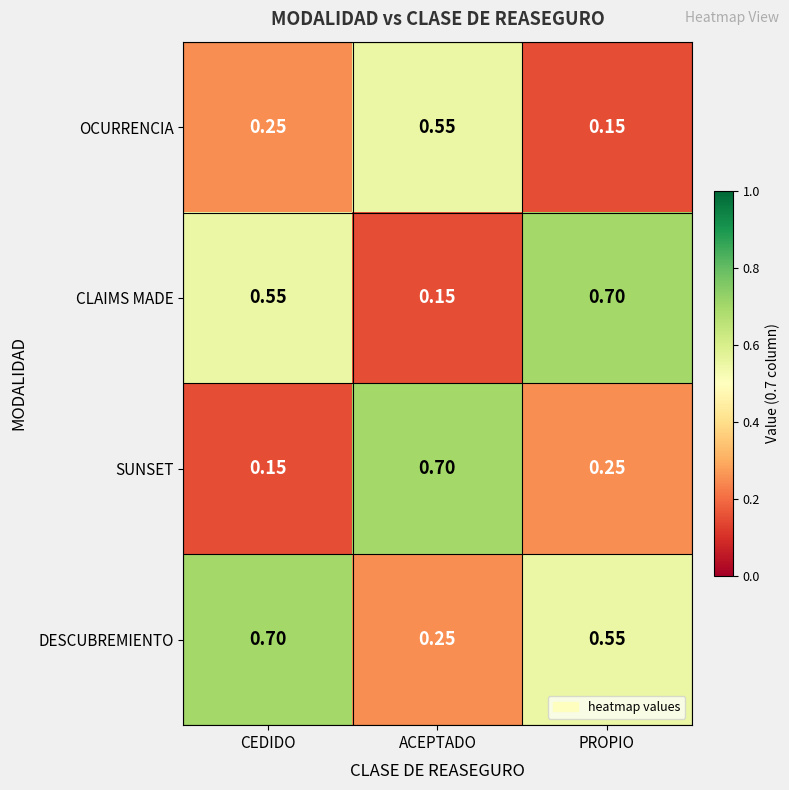

Which category has the highest value in the SUNSET series?

ACEPTADO